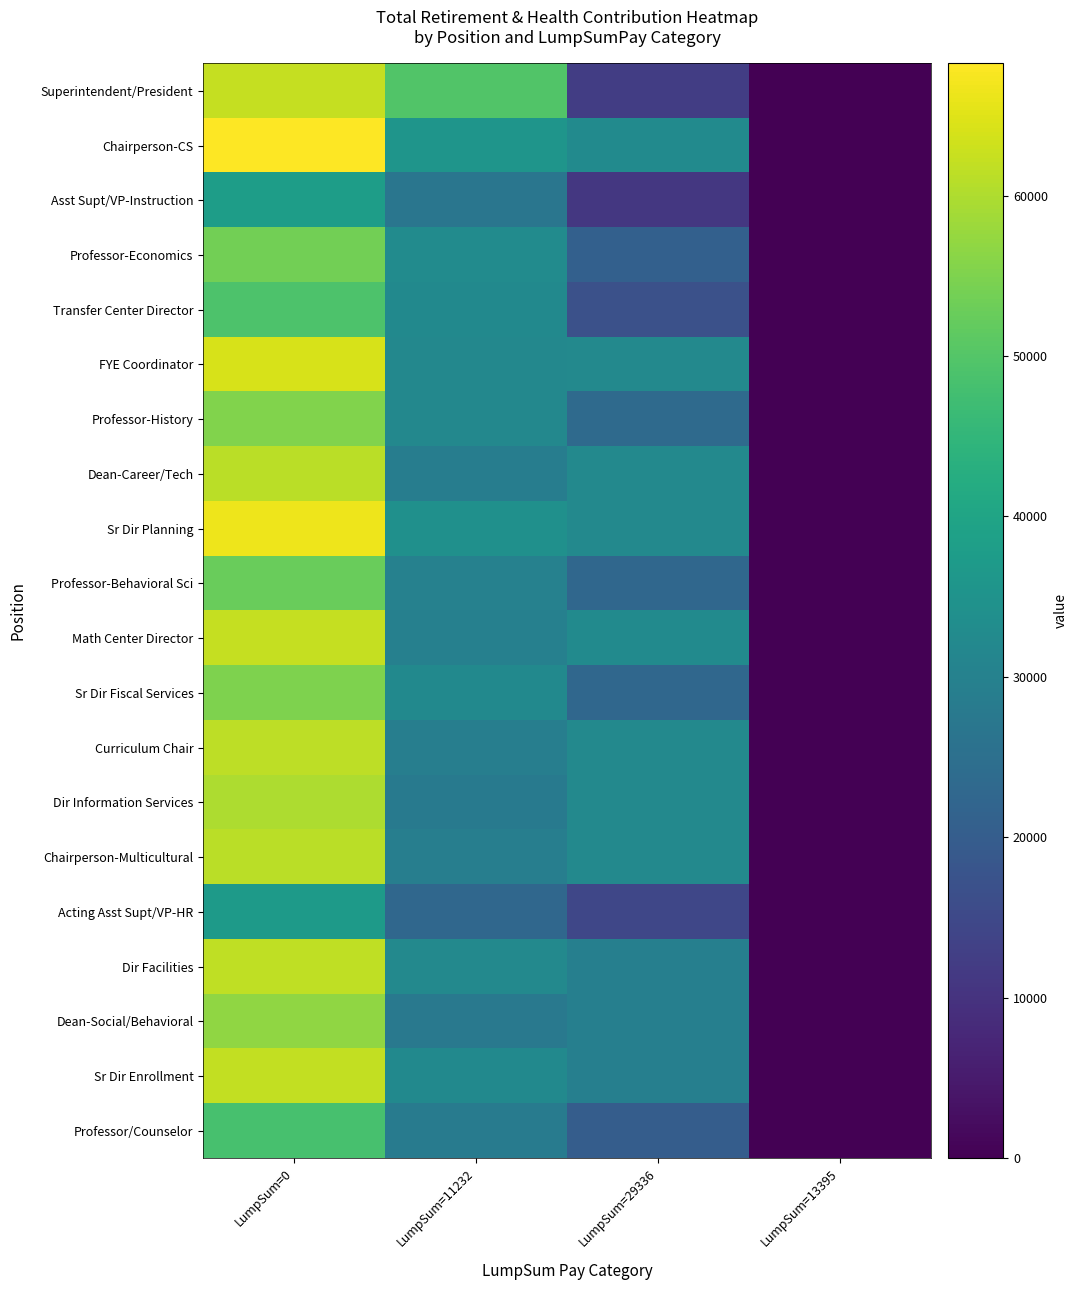

At how many categories does at least one series exceed 18673?

3